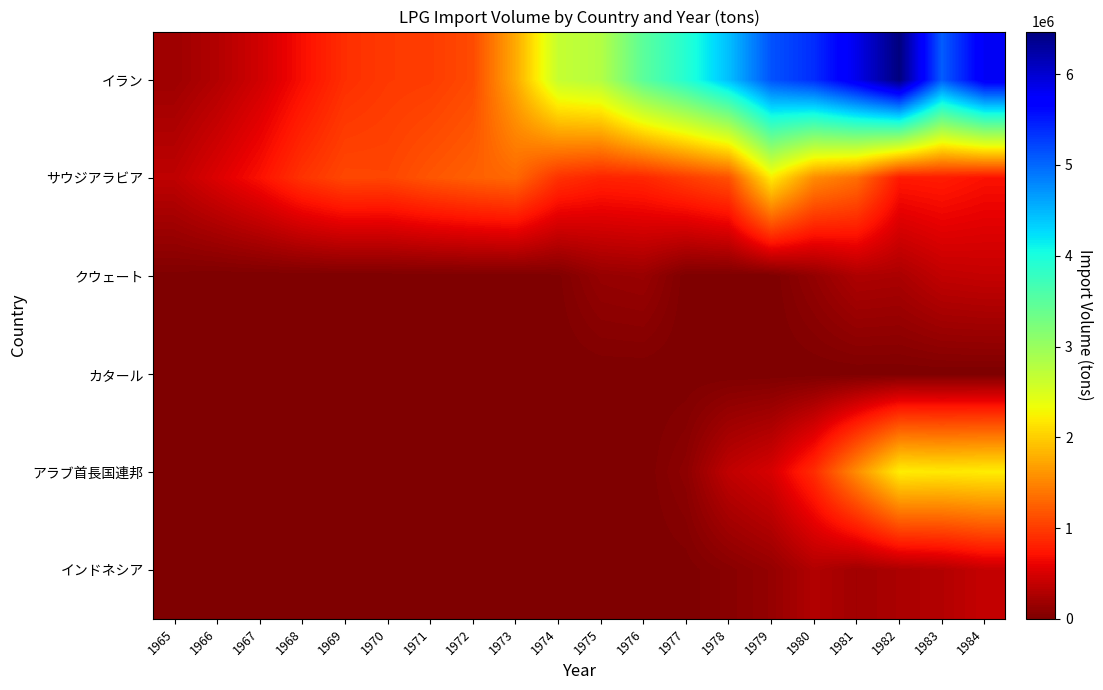

Reading right to left, extract all data points from this chart.

イラン: 1984=5796427	1983=5062670	1982=6469771	1981=5853882	1980=5375645	1979=5132482	1978=4441428	1977=3911704	1976=3484344	1975=2798684	1974=2653911	1973=1750206	1972=1100602	1971=1003221	1970=982059	1969=906758	1968=687767	1967=460712	1966=295500	1965=181014
サウジアラビア: 1984=708553	1983=780643	1982=761495	1981=1347282	1980=1546587	1979=2202920	1978=1140444	1977=998990	1976=853061	1975=827363	1974=929262	1973=1302539	1972=1248523	1971=1173947	1970=1066939	1969=1077822	1968=937477	1967=704515	1966=528872	1965=362446
クウェート: 1984=399881	1983=378217	1982=255009	1981=271883	1980=123908	1979=0	1978=0	1977=4949	1976=158944	1975=137462	1974=16528	1973=0	1972=0	1971=0	1970=0	1969=0	1968=0	1967=0	1966=0	1965=11570
カタール: 1984=0	1983=0	1982=0	1981=0	1980=0	1979=0	1978=0	1977=0	1976=0	1975=0	1974=0	1973=0	1972=0	1971=0	1970=0	1969=0	1968=0	1967=0	1966=0	1965=204
アラブ首長国連邦: 1984=2213035	1983=2187107	1982=2215857	1981=1555675	1980=888988	1979=501138	1978=371788	1977=91003	1976=0	1975=0	1974=0	1973=0	1972=0	1971=0	1970=0	1969=0	1968=0	1967=0	1966=0	1965=0
インドネシア: 1984=399667	1983=299730	1982=257570	1981=201132	1980=291008	1979=132696	1978=61000	1977=7498	1976=0	1975=0	1974=0	1973=0	1972=0	1971=0	1970=0	1969=0	1968=0	1967=0	1966=0	1965=291